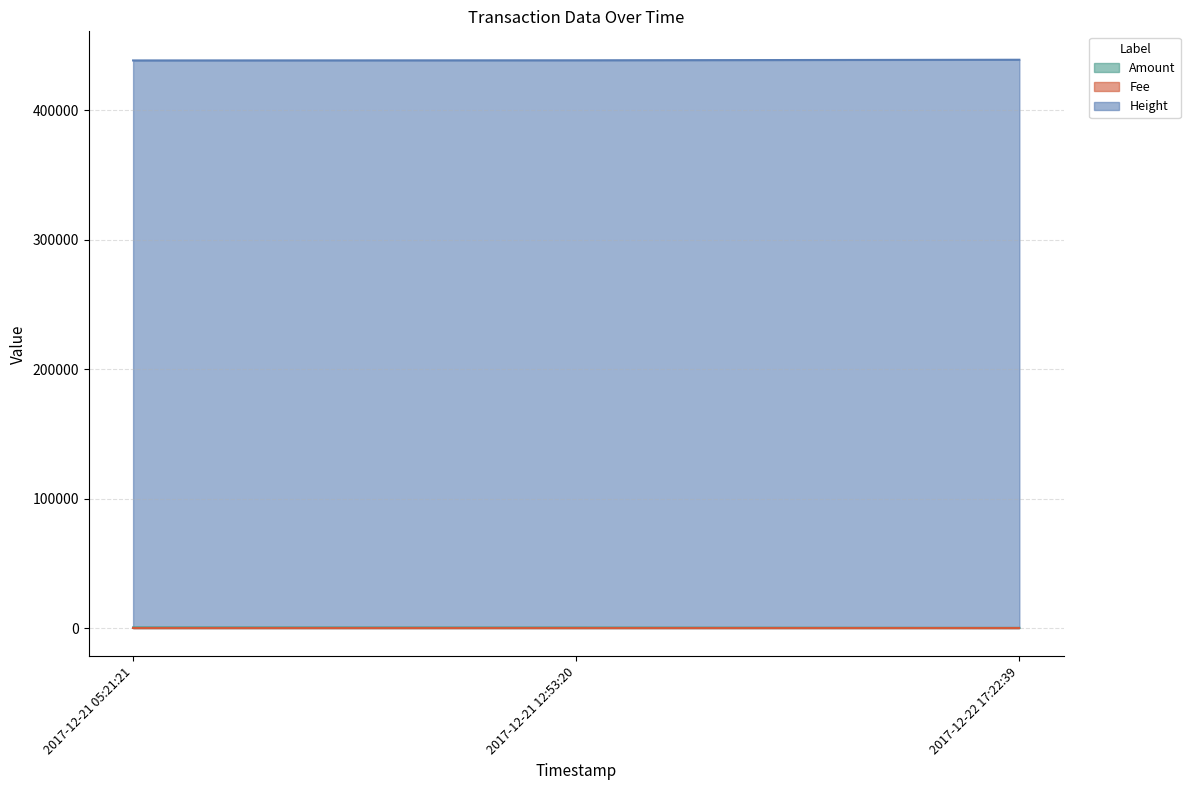

What is the total value across all series at 2017-12-21 05:21:21?

439111.5